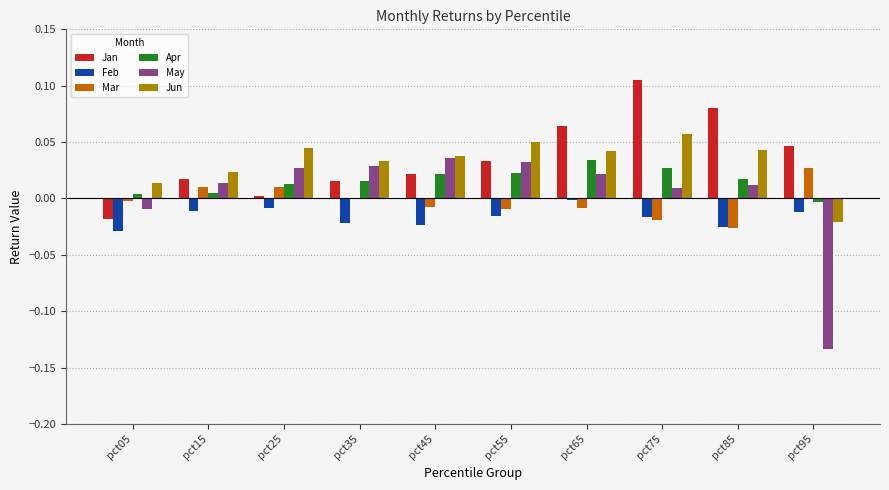

Which category has the highest value in the Apr series?

pct65